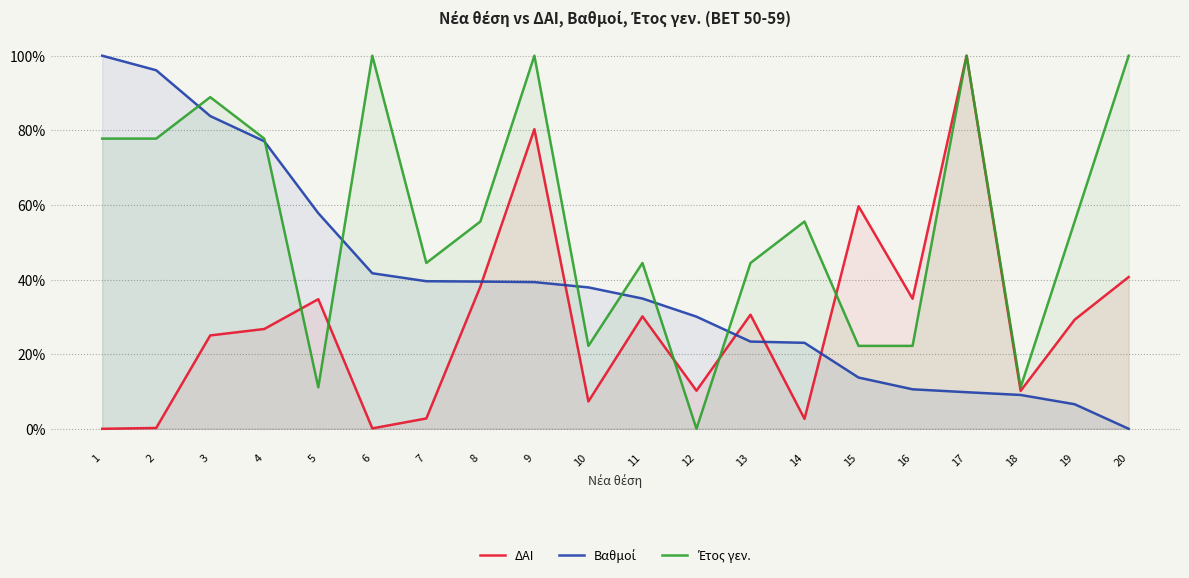

How many values in the Βαθμοί series exceed 0?

19